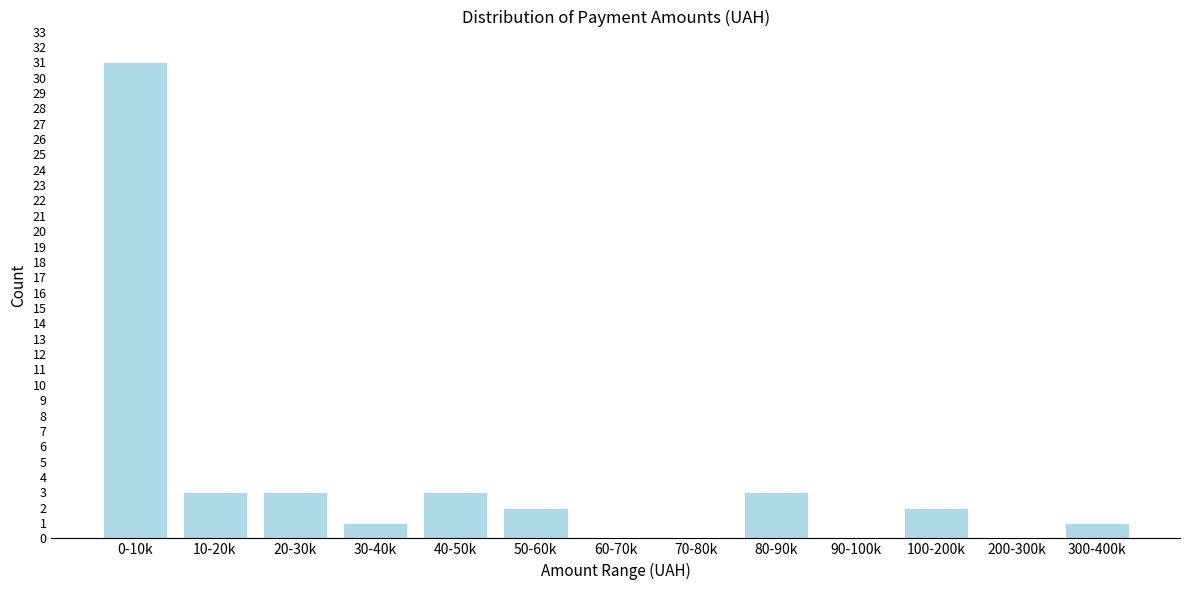

Reading left to right, list all the values displayed in this chart.

0-10k=31	10-20k=3	20-30k=3	30-40k=1	40-50k=3	50-60k=2	60-70k=0	70-80k=0	80-90k=3	90-100k=0	100-200k=2	200-300k=0	300-400k=1